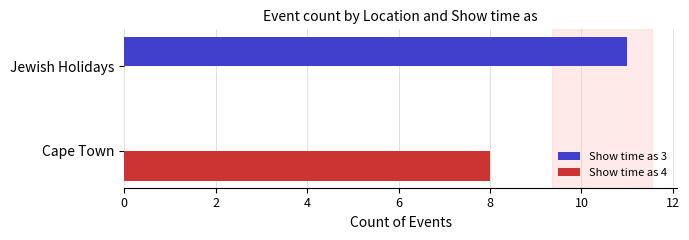

Count the number of categories in the chart.

2